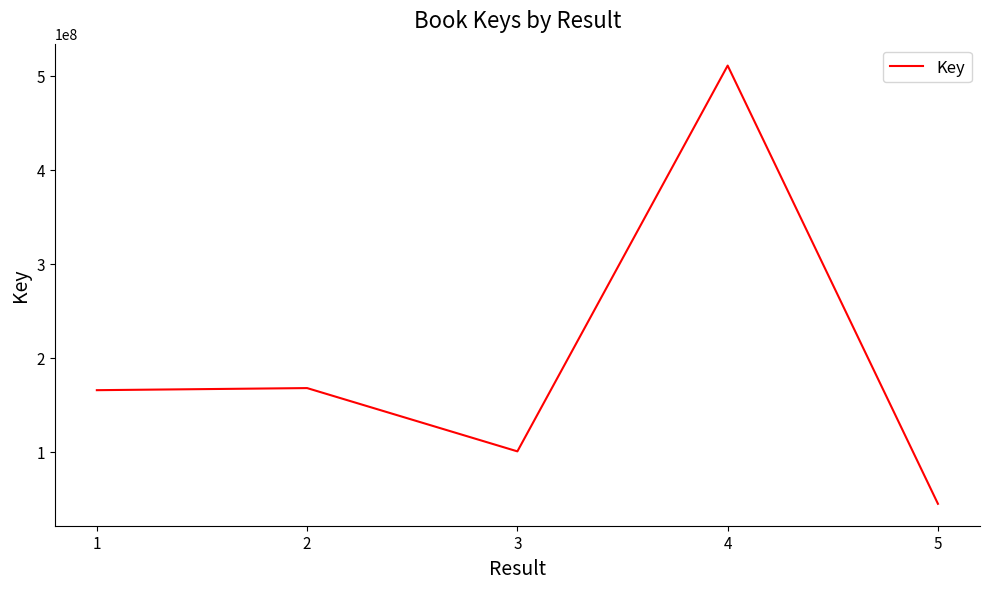

Reading left to right, list all the values displayed in this chart.

165333325	167558250	100215708	510755759	44406515